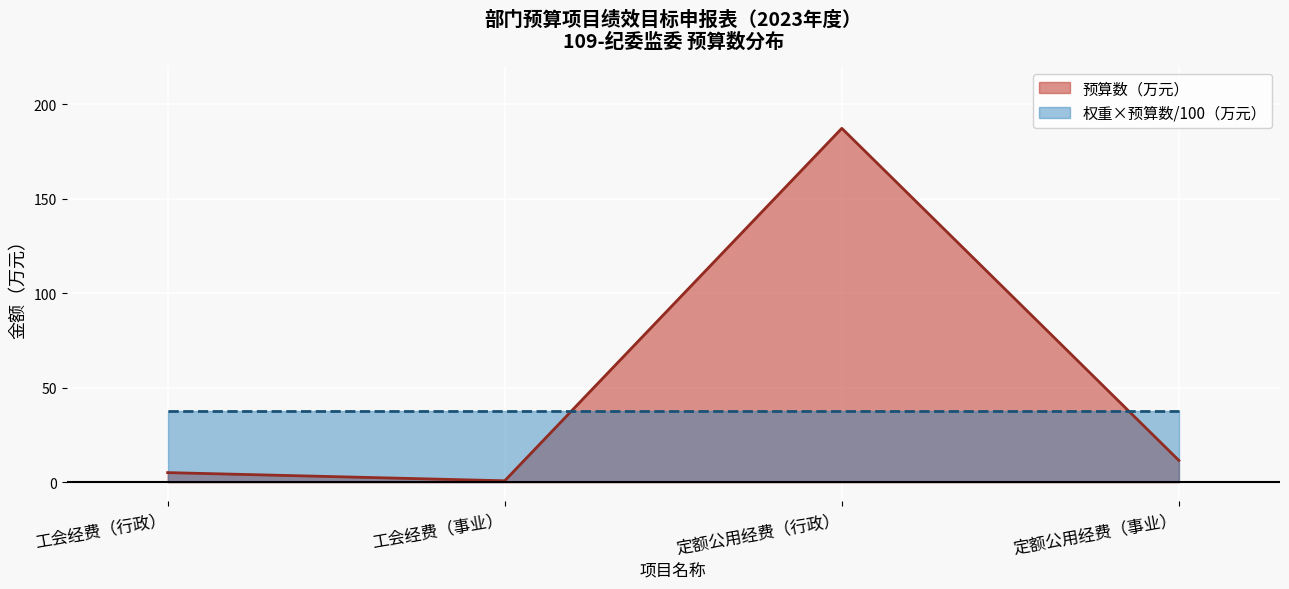

List the labels in order of value, largest first.

定额公用经费（行政）, 定额公用经费（事业）, 工会经费（行政）, 工会经费（事业）